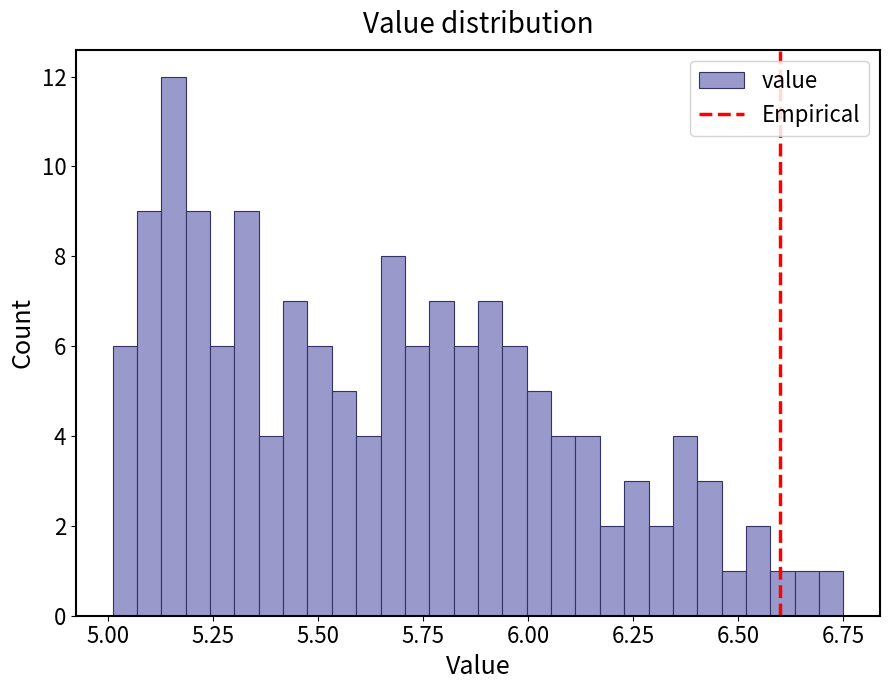

Read against the x-axis, roughly where is the centre of the tallest bar?

5.15